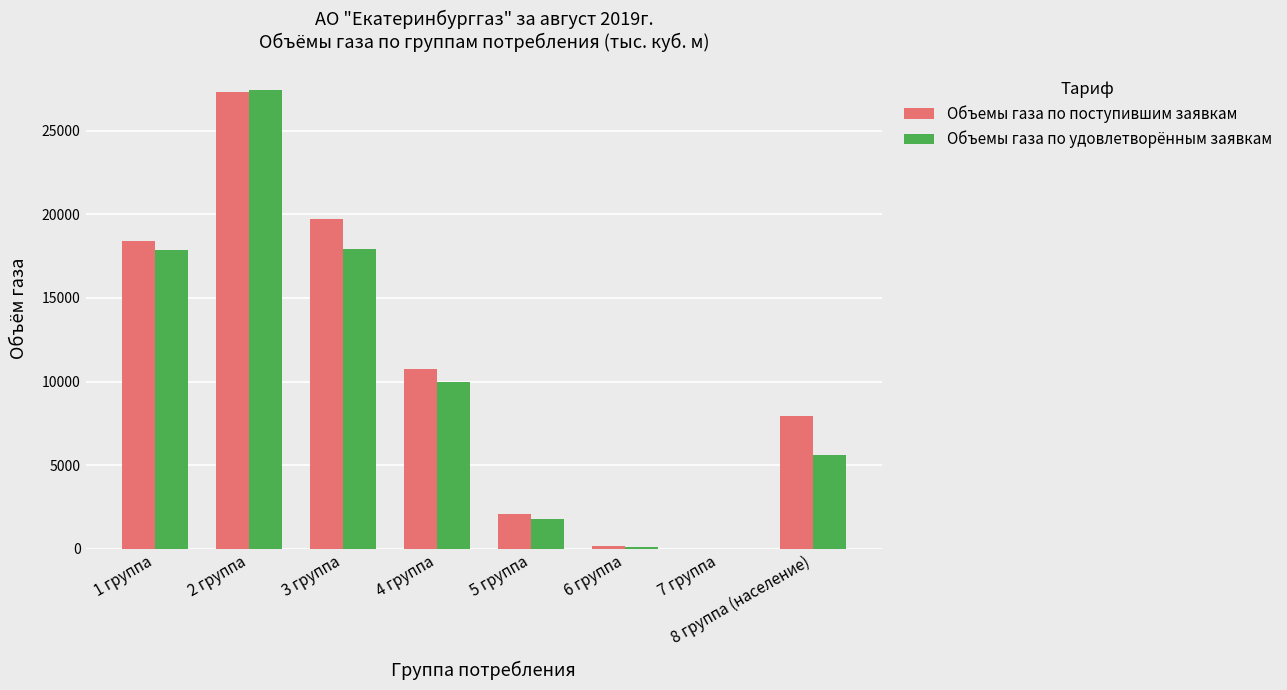

Read the Объемы газа по поступившим заявкам value at 4 группа.

10760.7